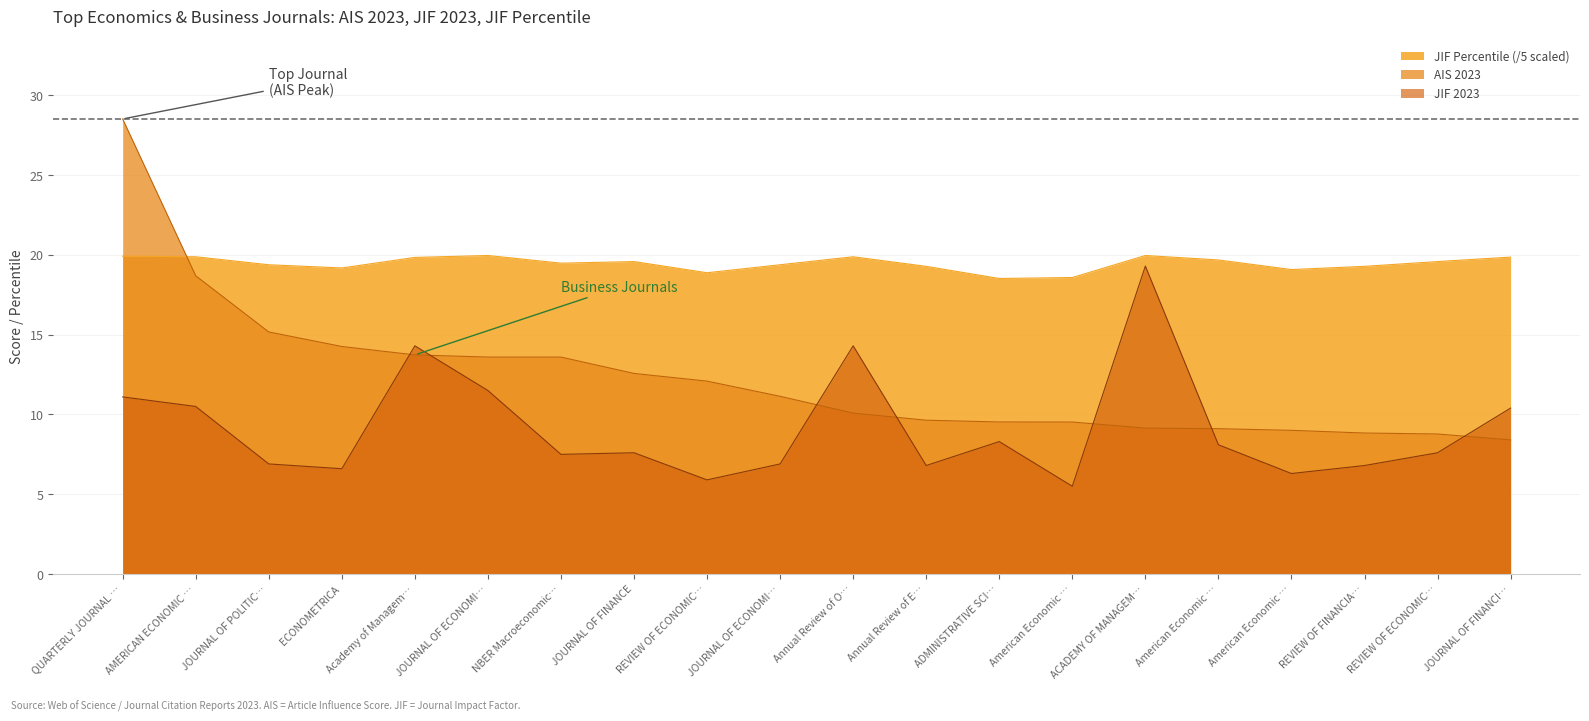

Reading right to left, extract all data points from this chart.

AIS 2023: 8.4	8.8	8.8	9.0	9.1	9.1	9.5	9.5	9.6	10.1	11.1	12.1	12.6	13.6	13.6	13.7	14.3	15.2	18.7	28.5
JIF 2023: 10.4	7.6	6.8	6.3	8.1	19.3	5.5	8.3	6.8	14.3	6.9	5.9	7.6	7.5	11.5	14.3	6.6	6.9	10.5	11.1
JIF Percentile: 19.9	19.6	19.3	19.1	19.7	20.0	18.6	18.5	19.3	19.9	19.4	18.9	19.6	19.5	20.0	19.8	19.2	19.4	19.9	19.9